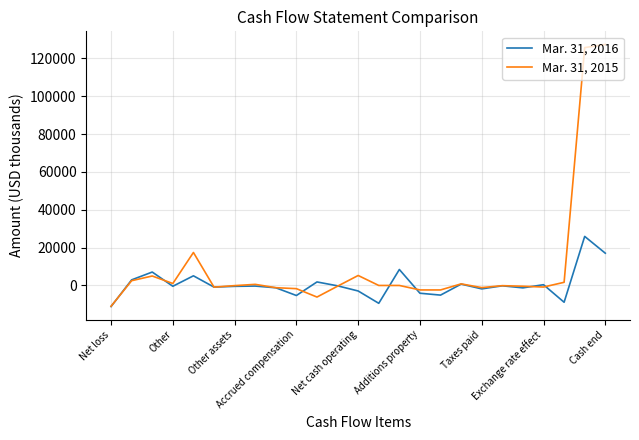

List the series in order of their overall mean, highest first.

Mar. 31, 2015, Mar. 31, 2016